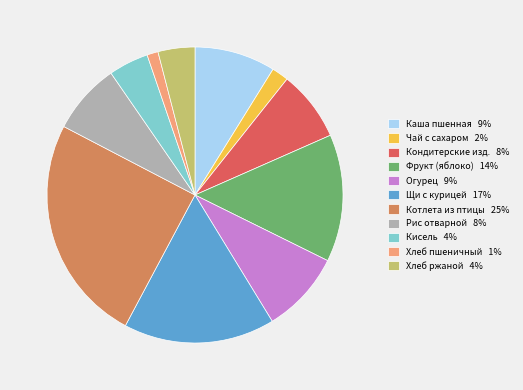

Does any single category account for the majority?

No